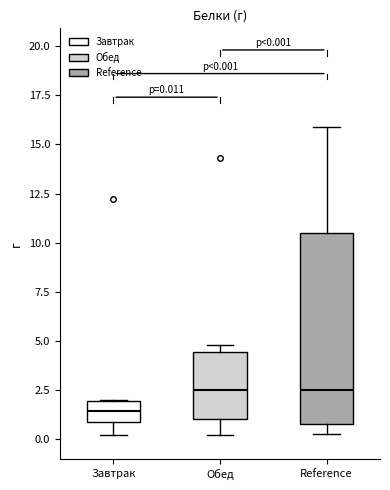

Which box is the tallest, from its lower edge to its upper edge?

Reference